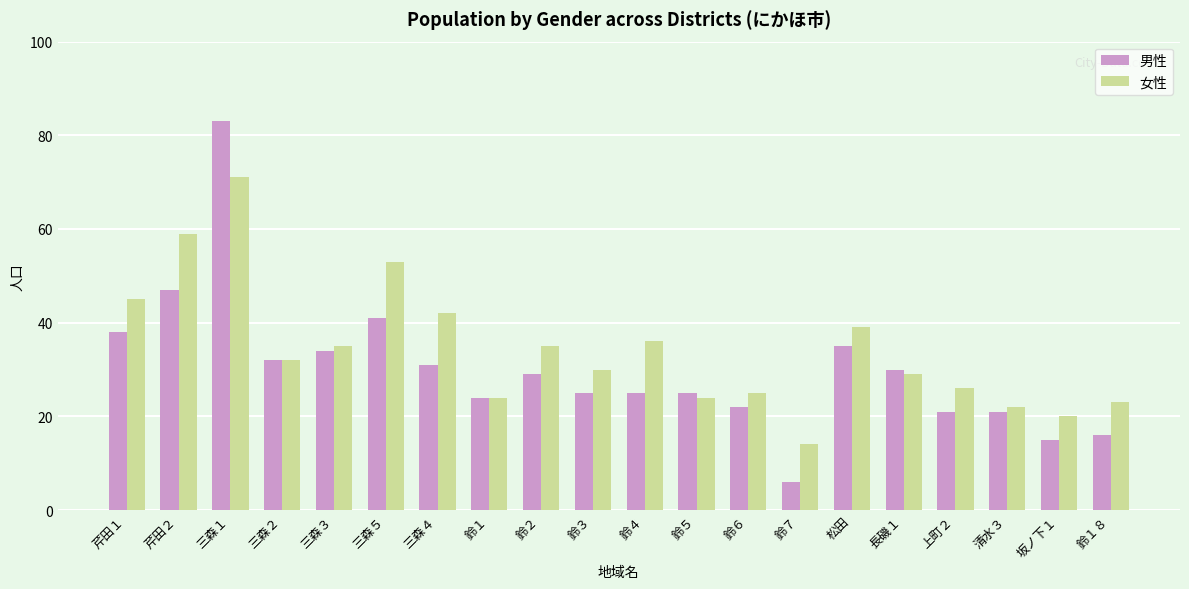

The 男性 series shows 14 at 上町２. True or false?

False